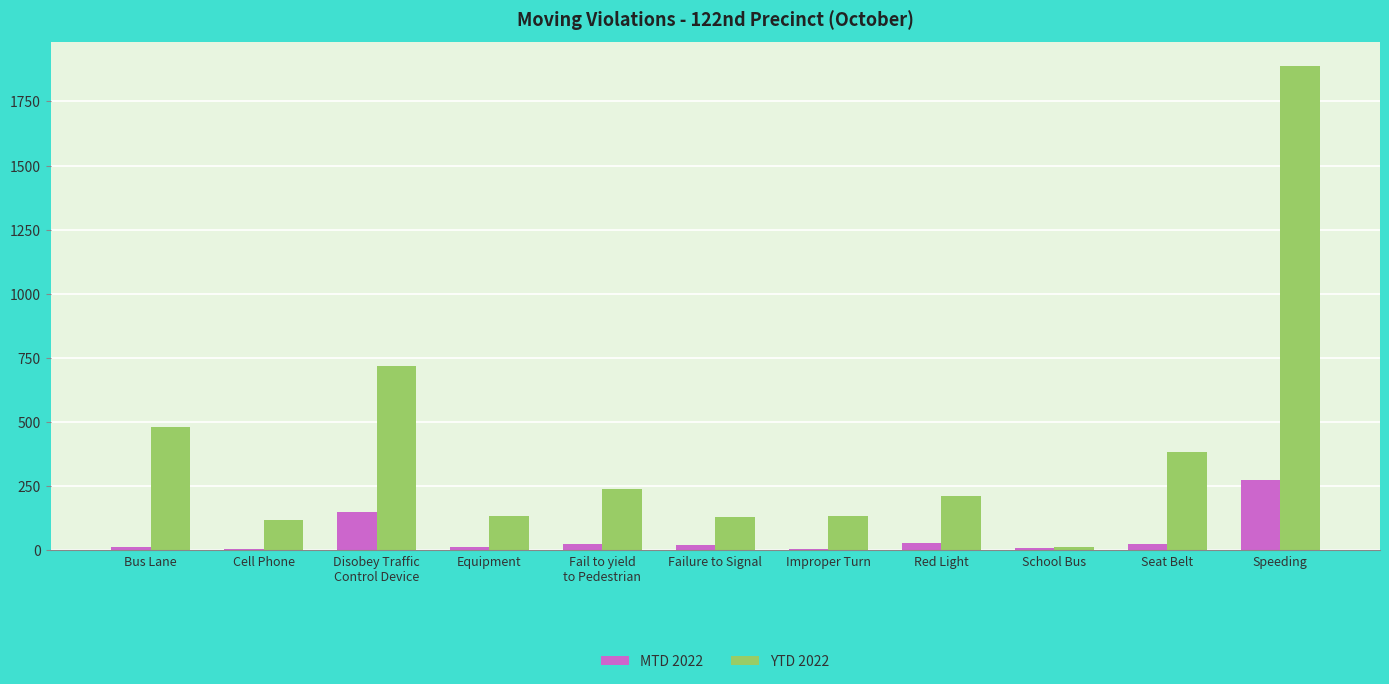

What is the sum of all YTD 2022 values?

4457